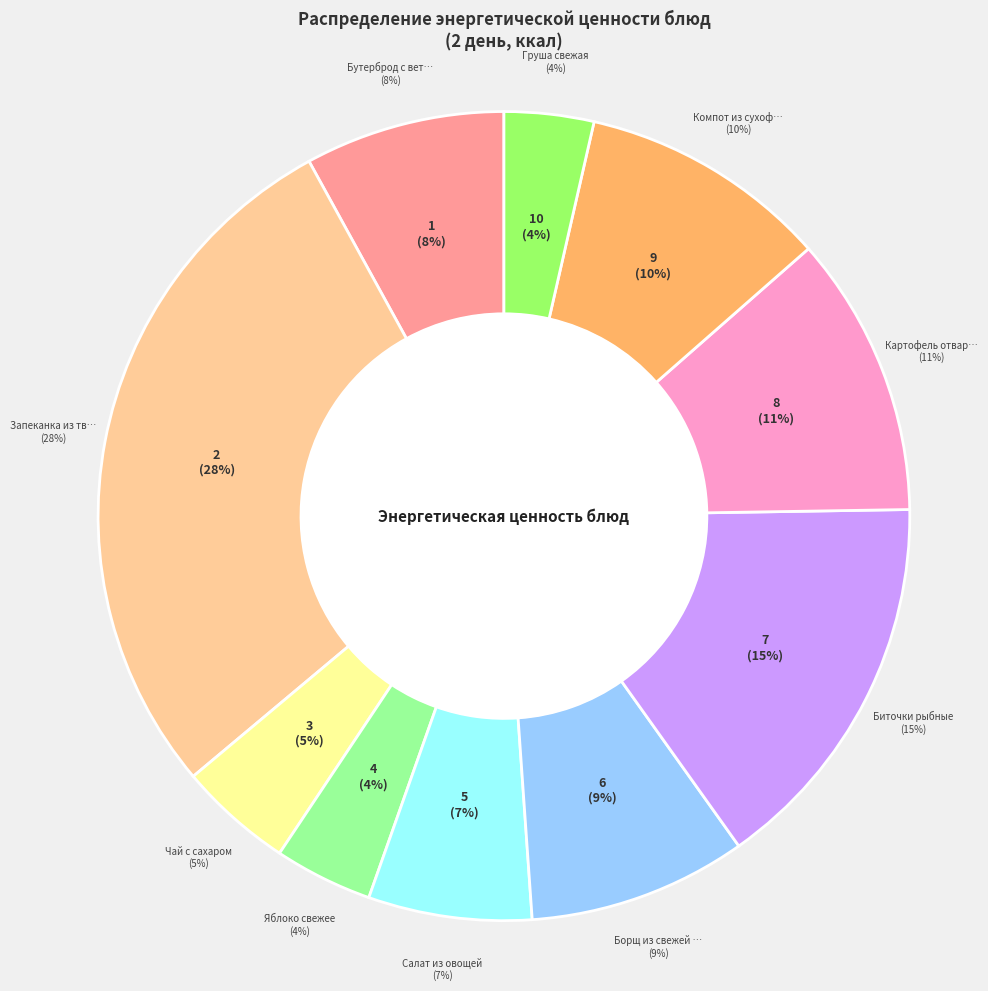

Do Биточки рыбные and Запеканка из творога together represent more than half of the pie?

No